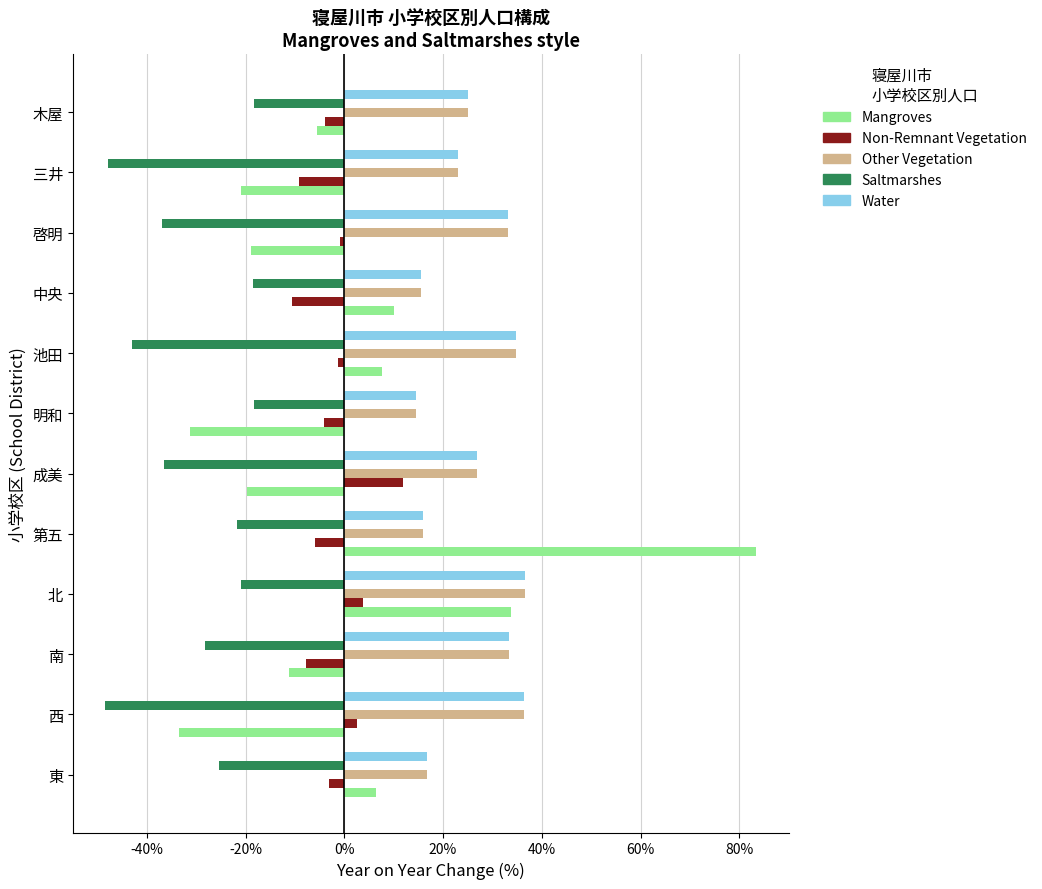

True or false: Saltmarshes has a value of -21.8 at 第五.

True